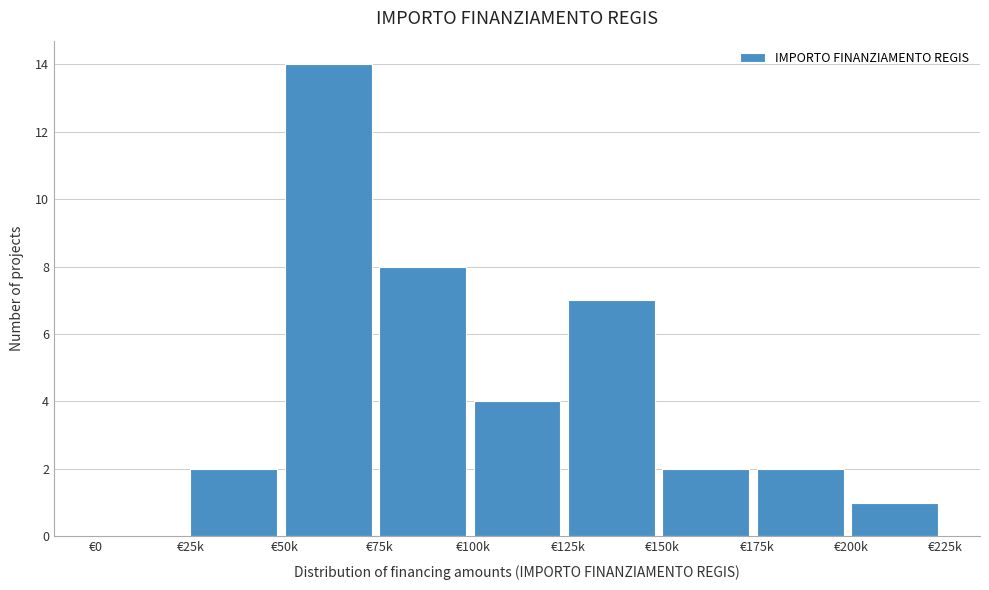

Reading left to right, what are all the values shown in this chart?

€0=0	€25k=2	€50k=14	€75k=8	€100k=4	€125k=7	€150k=2	€175k=2	€200k=1